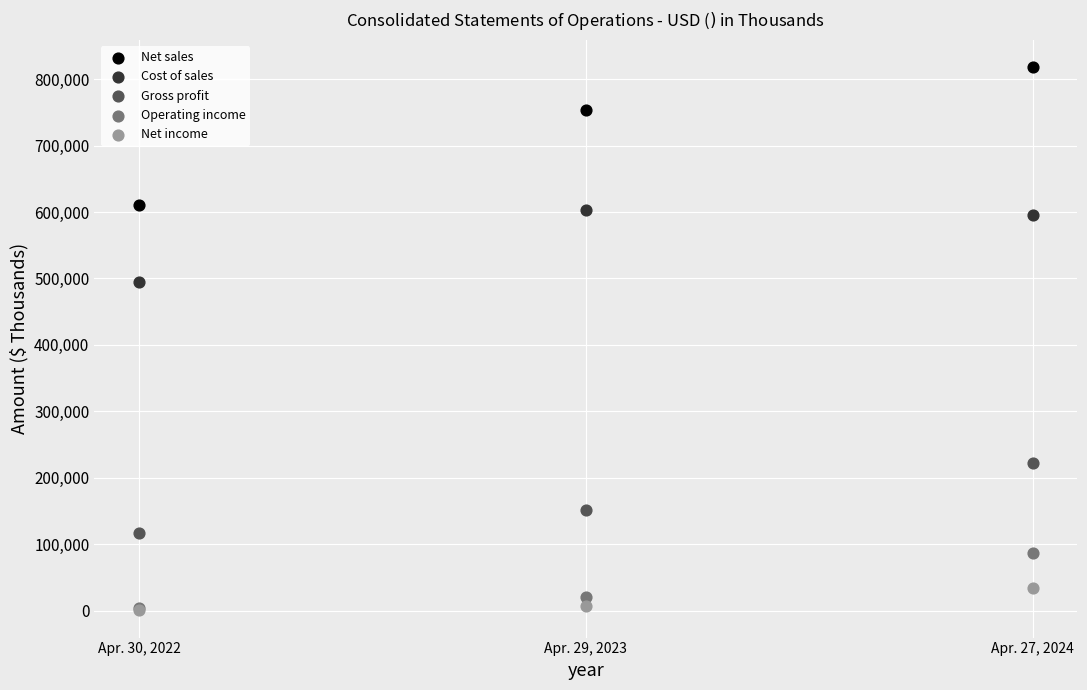

Which series reaches the maximum Y coordinate?

Net sales